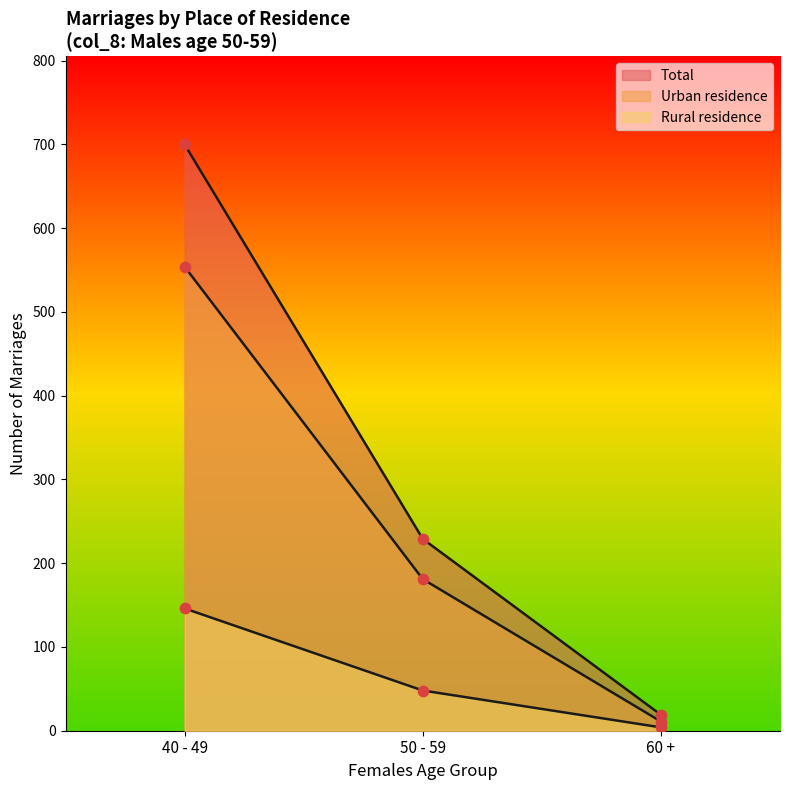

Which series contains the lowest Y value?

Rural residence